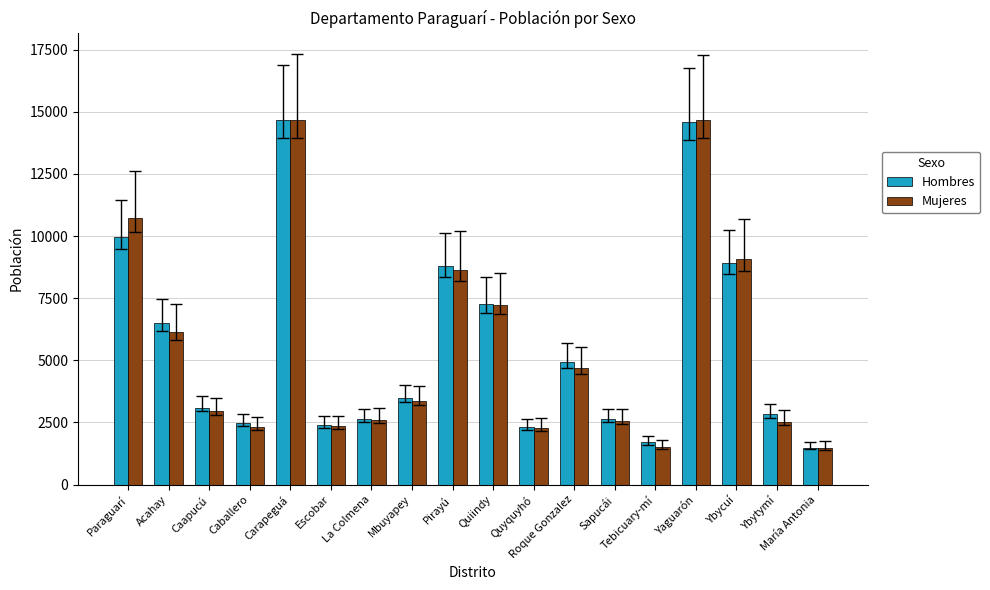

Between Quyquyhó and Tebicuary-mí, which series saw the biggest shift?

Mujeres